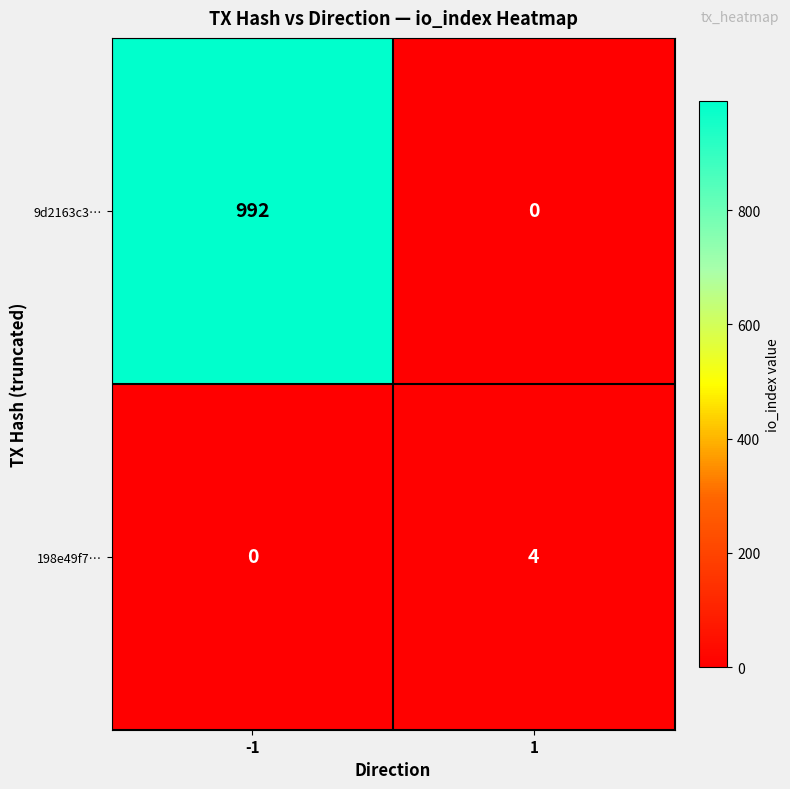

The 9d2163c3… series shows 321 at 1. True or false?

False